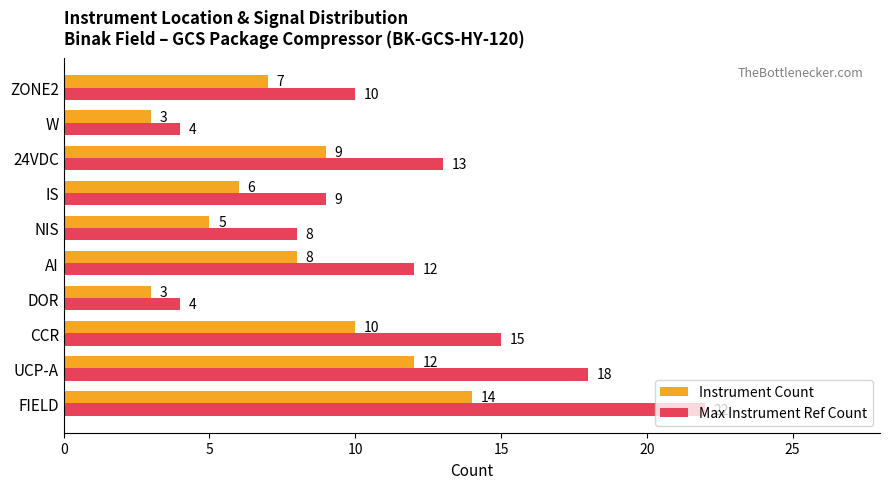

Which series changed the most between CCR and W?

Max Instrument Ref Count